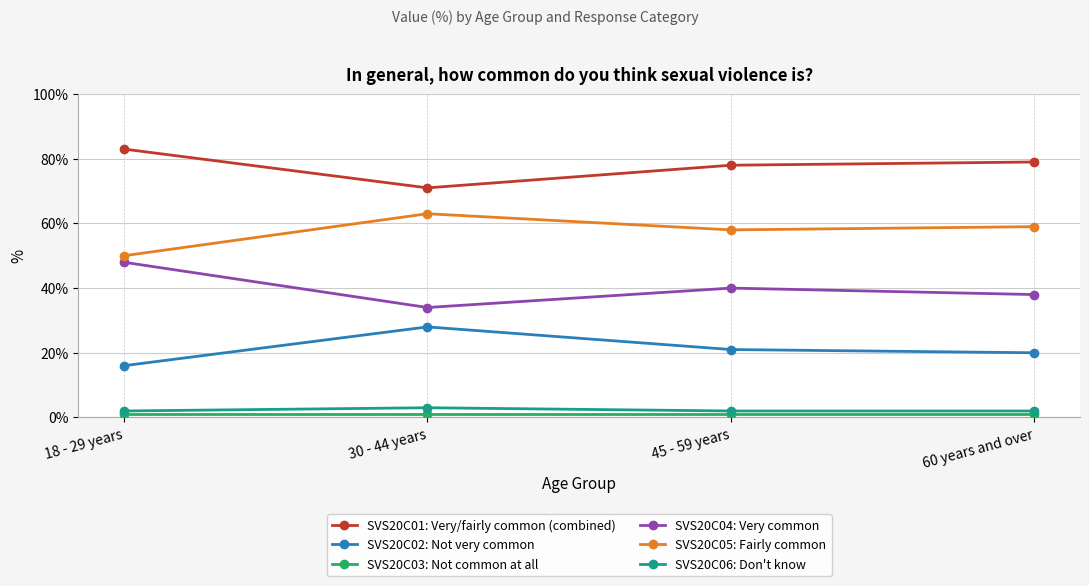

Read the SVS20C06: Don't know value at 60 years and over.

2